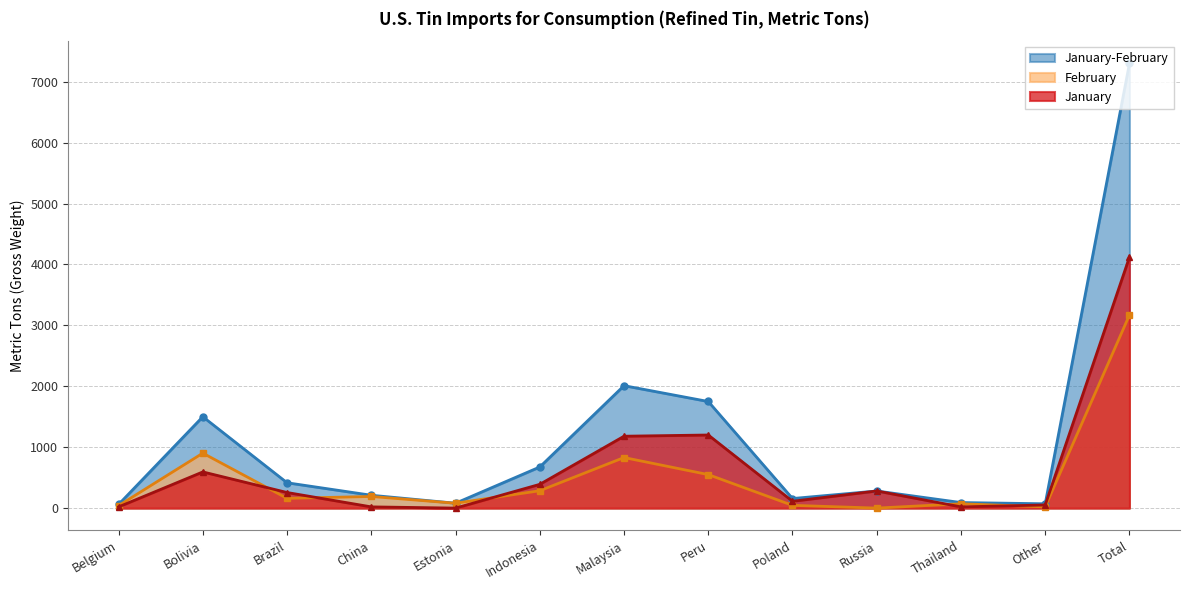

Count the number of categories in the chart.

13